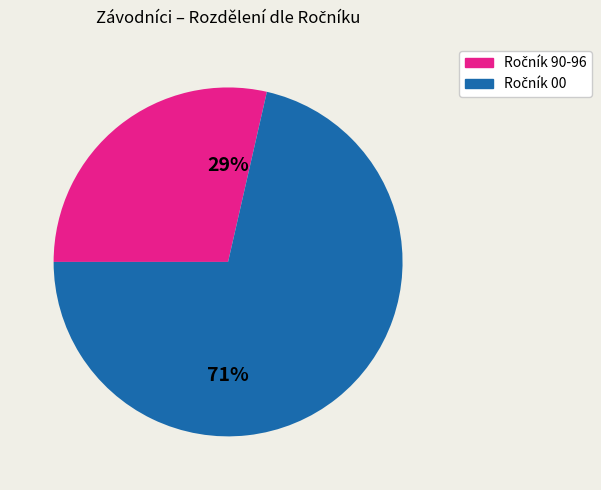

Is there any slice that represents more than half of the pie?

Yes